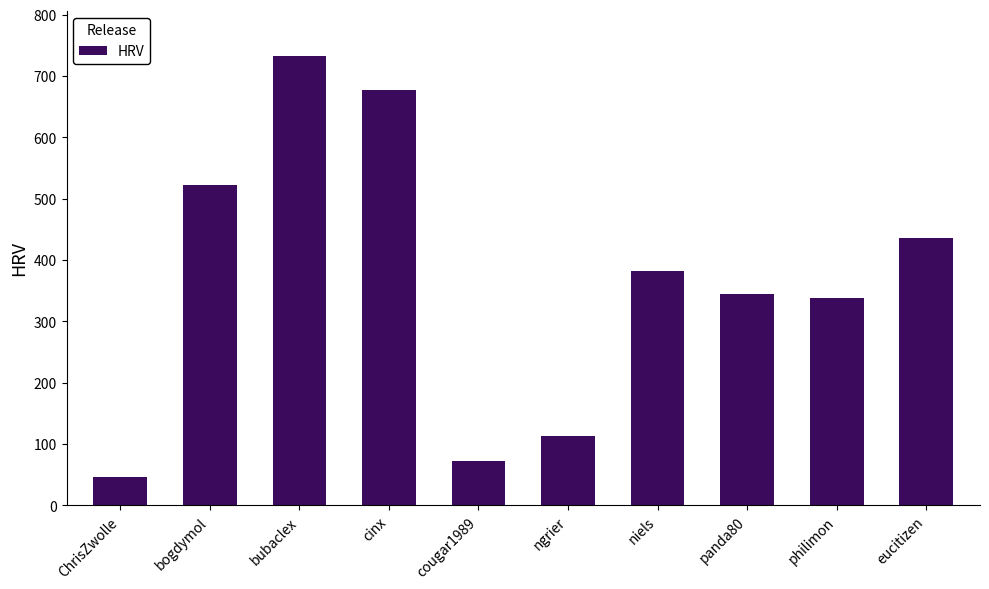

Reading left to right, what are all the values shown in this chart?

46.7	522.7	733.0	677.2	72.7	113.0	382.0	344.6	338.7	436.5